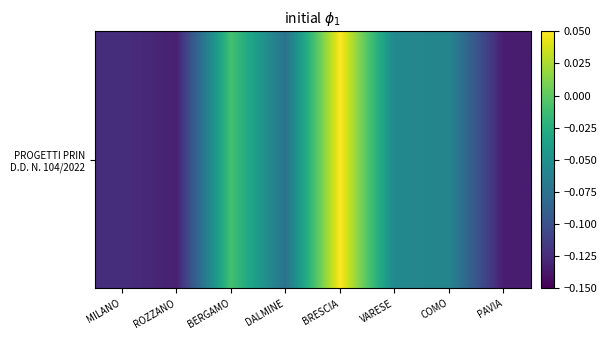

What is the difference between the values at PAVIA and BRESCIA?

0.2